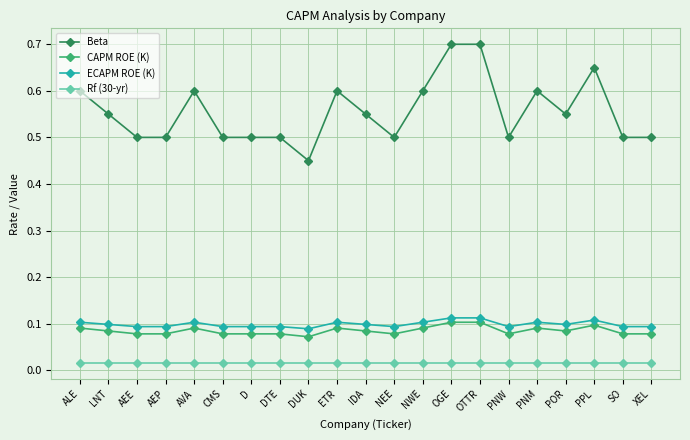

What is the difference between the highest and lowest values at DUK?

0.4